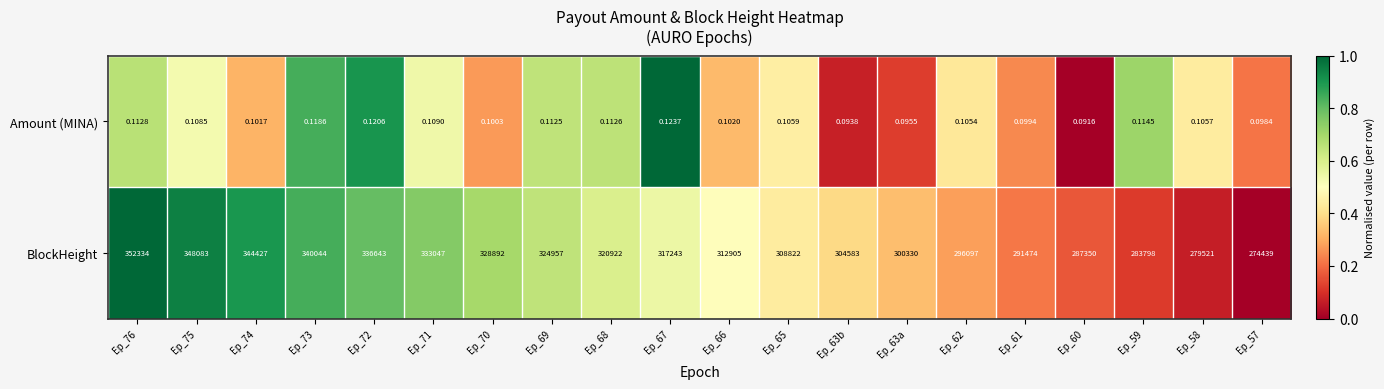

Is the value of Amount (MINA) at Ep_69 greater than the value of BlockHeight at Ep_75?

No